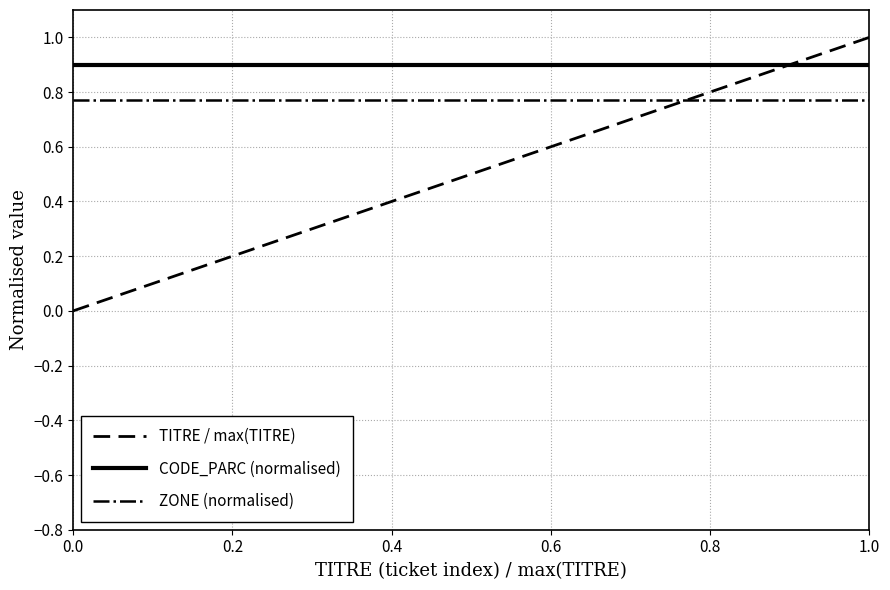

Which series has the largest total across all categories?

CODE_PARC (normalised)